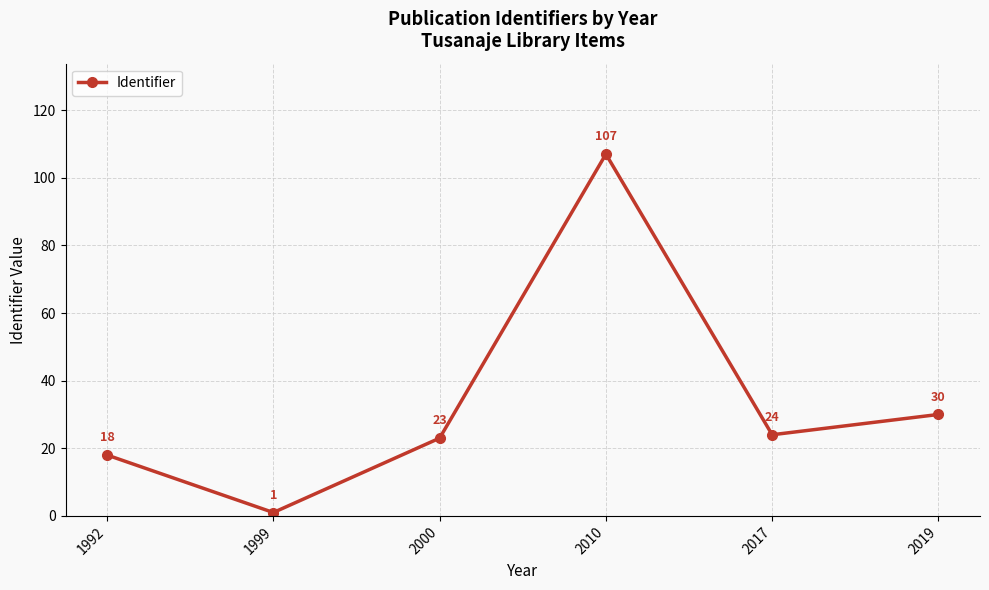

Is this an area chart (filled region under the line)?

No